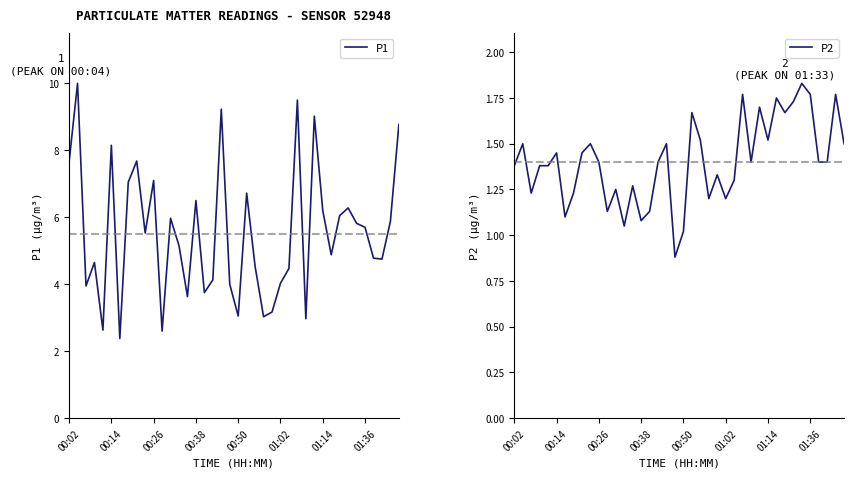

Which has a higher value, 22 or 24?

22